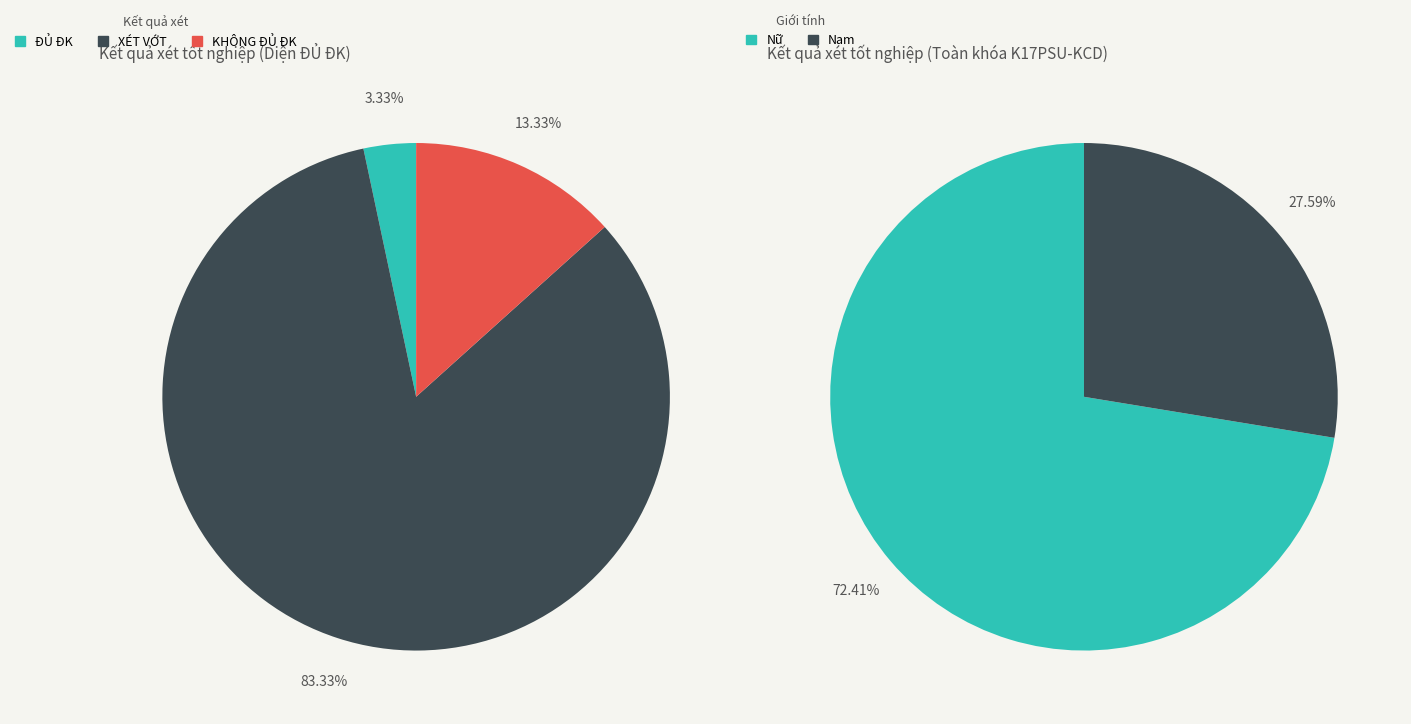

Is there any slice that represents more than half of the pie?

Yes